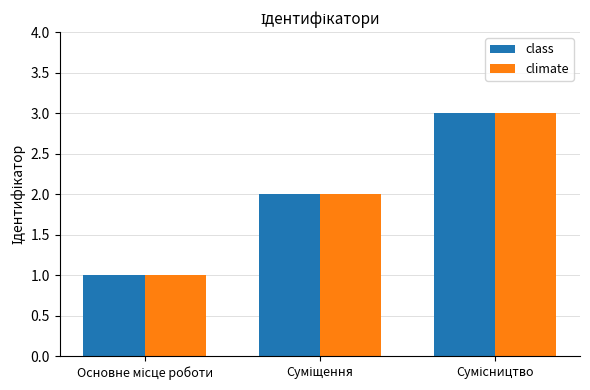

What is the maximum value shown in the chart?

3